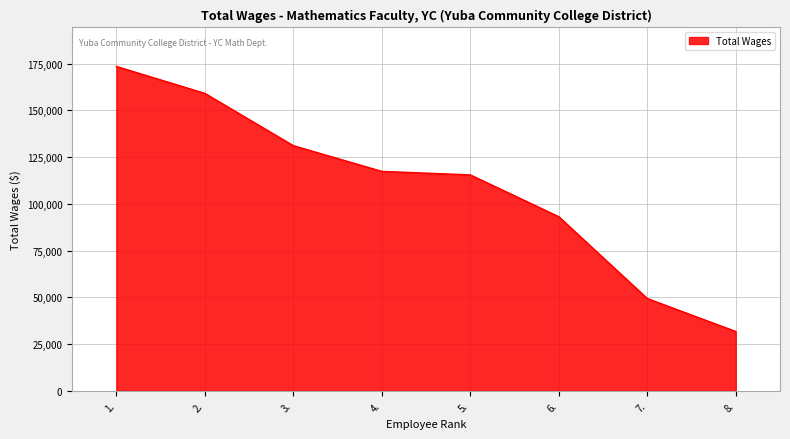

Reading right to left, transcribe all the data shown in this chart.

31728	49341	93093	115451	117329	131077	159040	173452